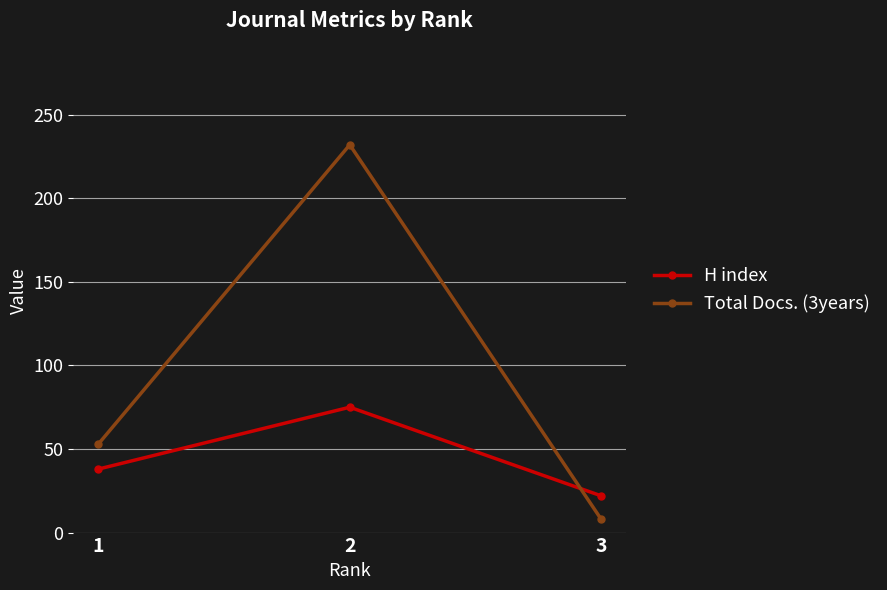

Which category has the lowest value across all series?

3